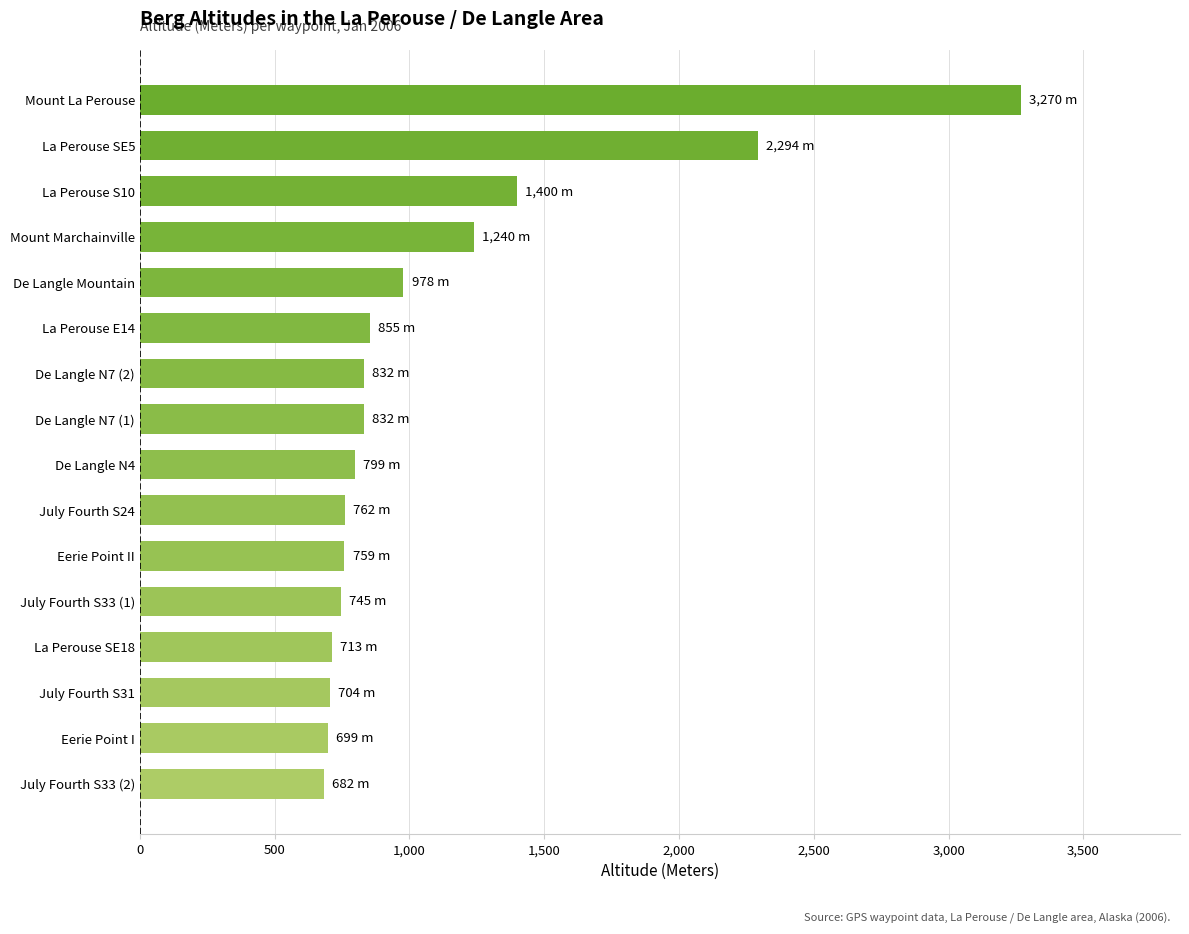

What is the change in value from De Langle Mountain to Mount Marchainville?

+262